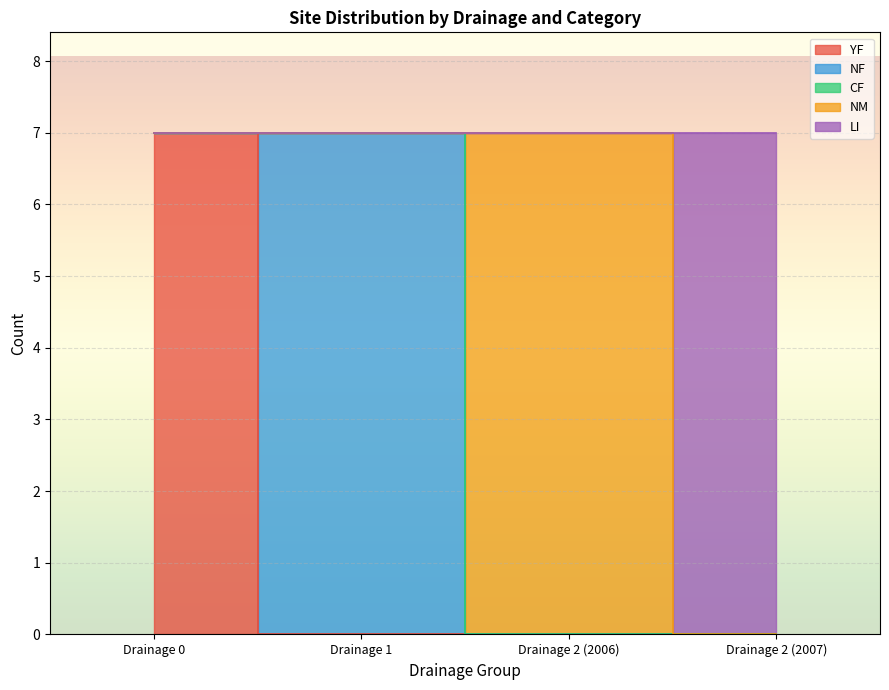

How many values in NF are above zero?

1